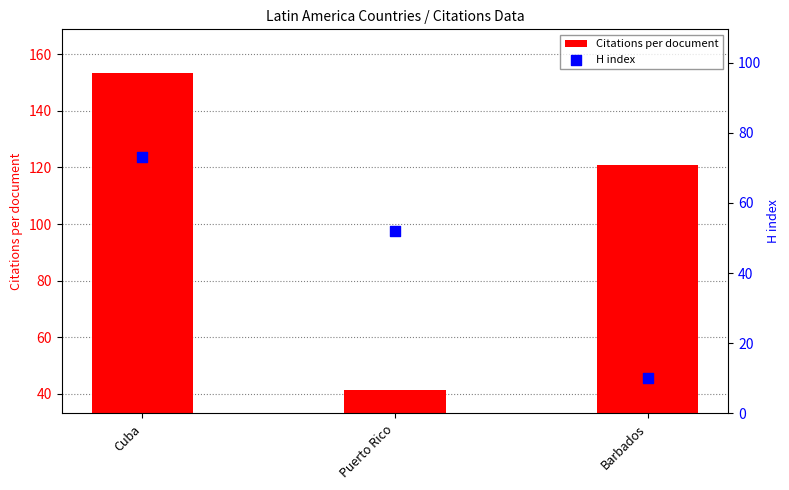

What is the total value across all series at Barbados?

131.0